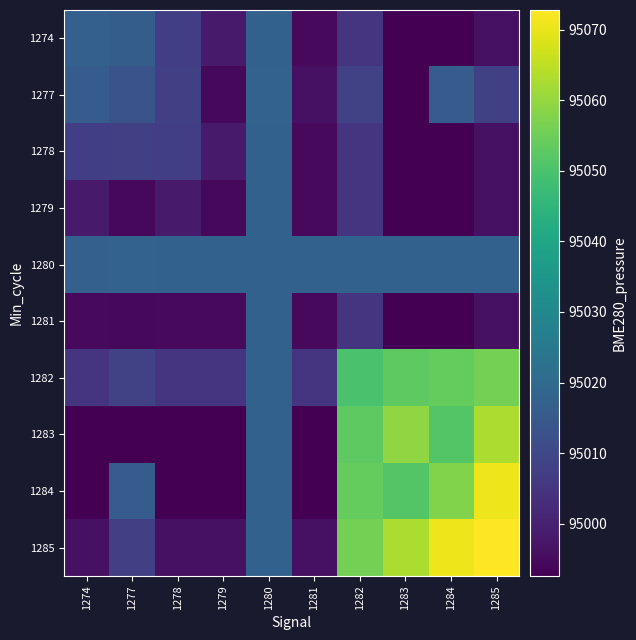

Which series has the largest total across all categories?

1285